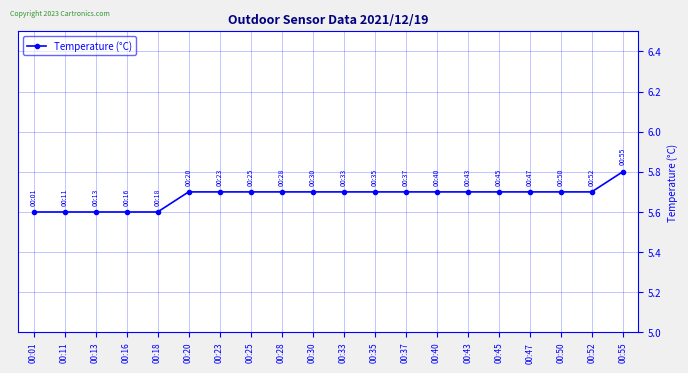

What is the smallest value displayed?

5.6